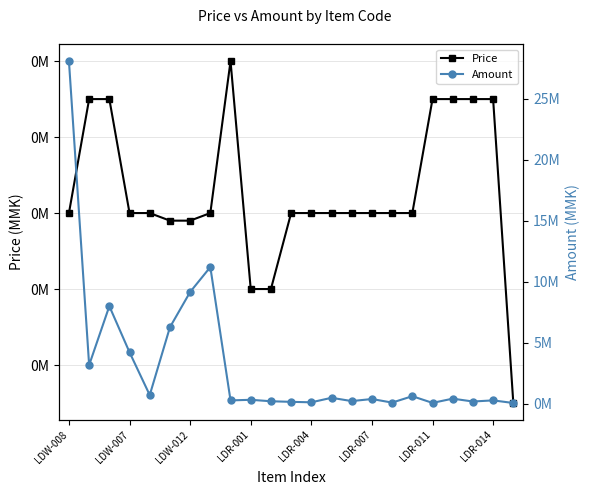

How many values in the Price series exceed 700000?

7